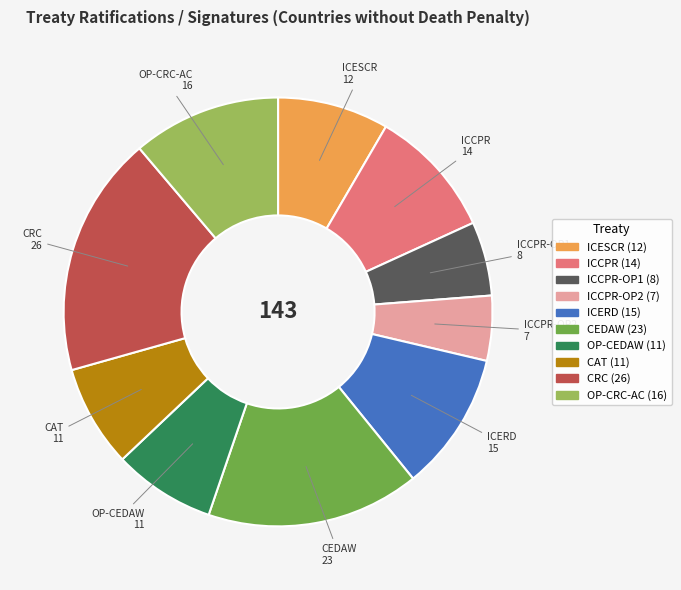

Which has a higher value, ICERD or ICESCR?

ICERD